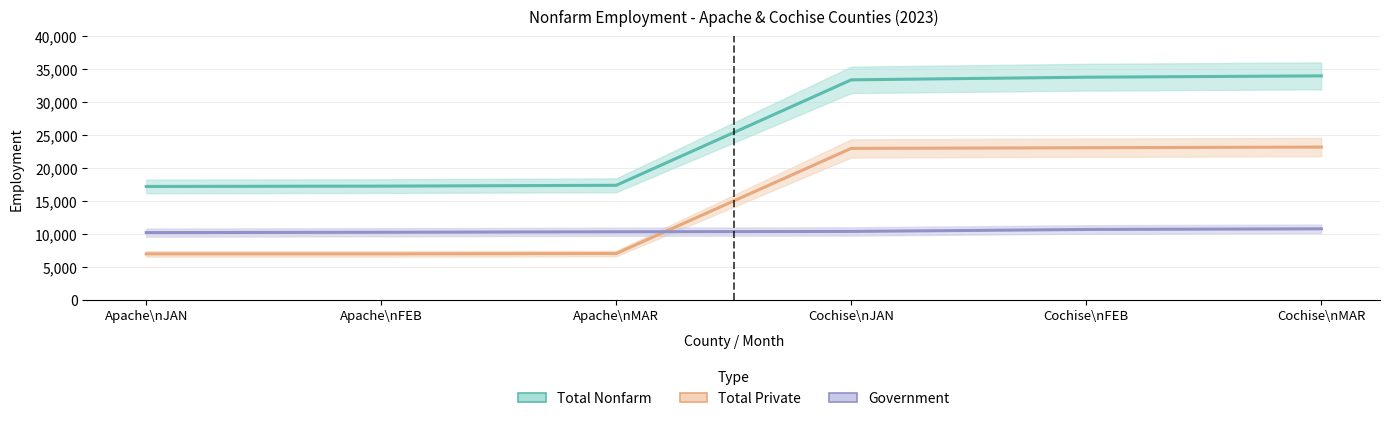

At which category is the sum across all series the highest?

Cochise\nMAR